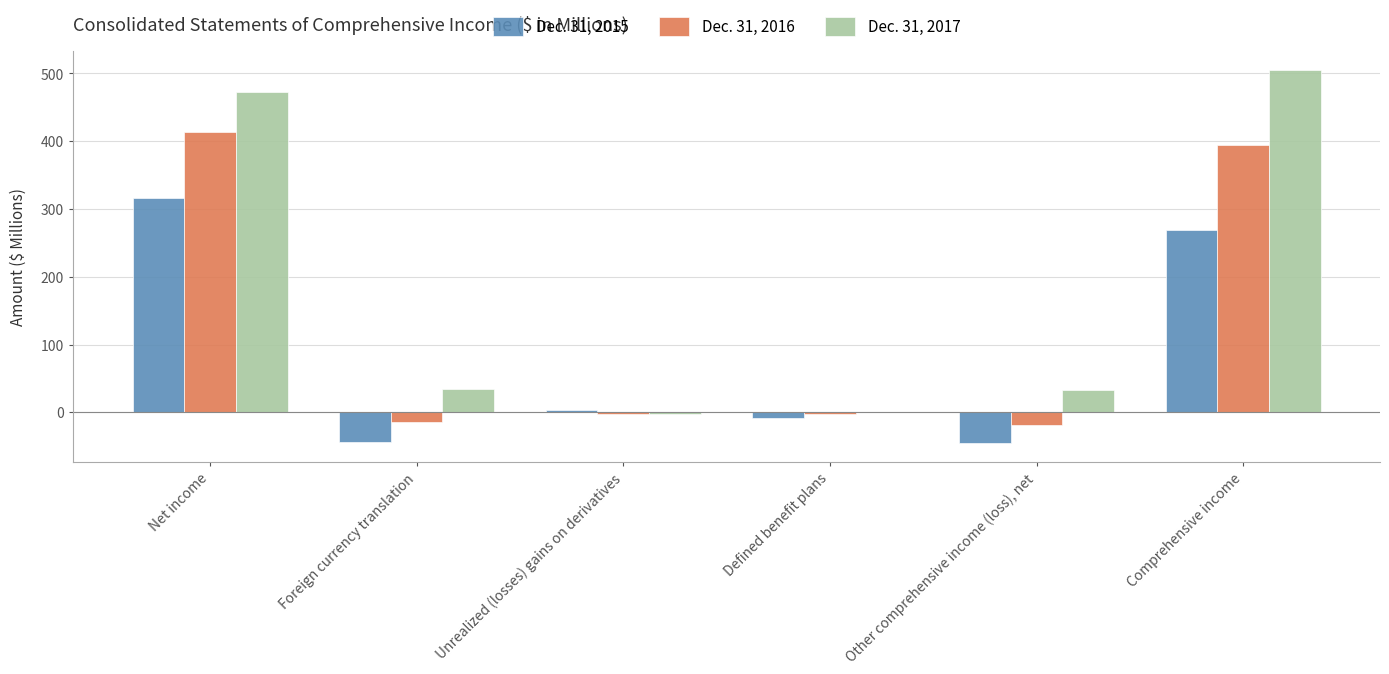

What is the greatest value displayed?

505.4